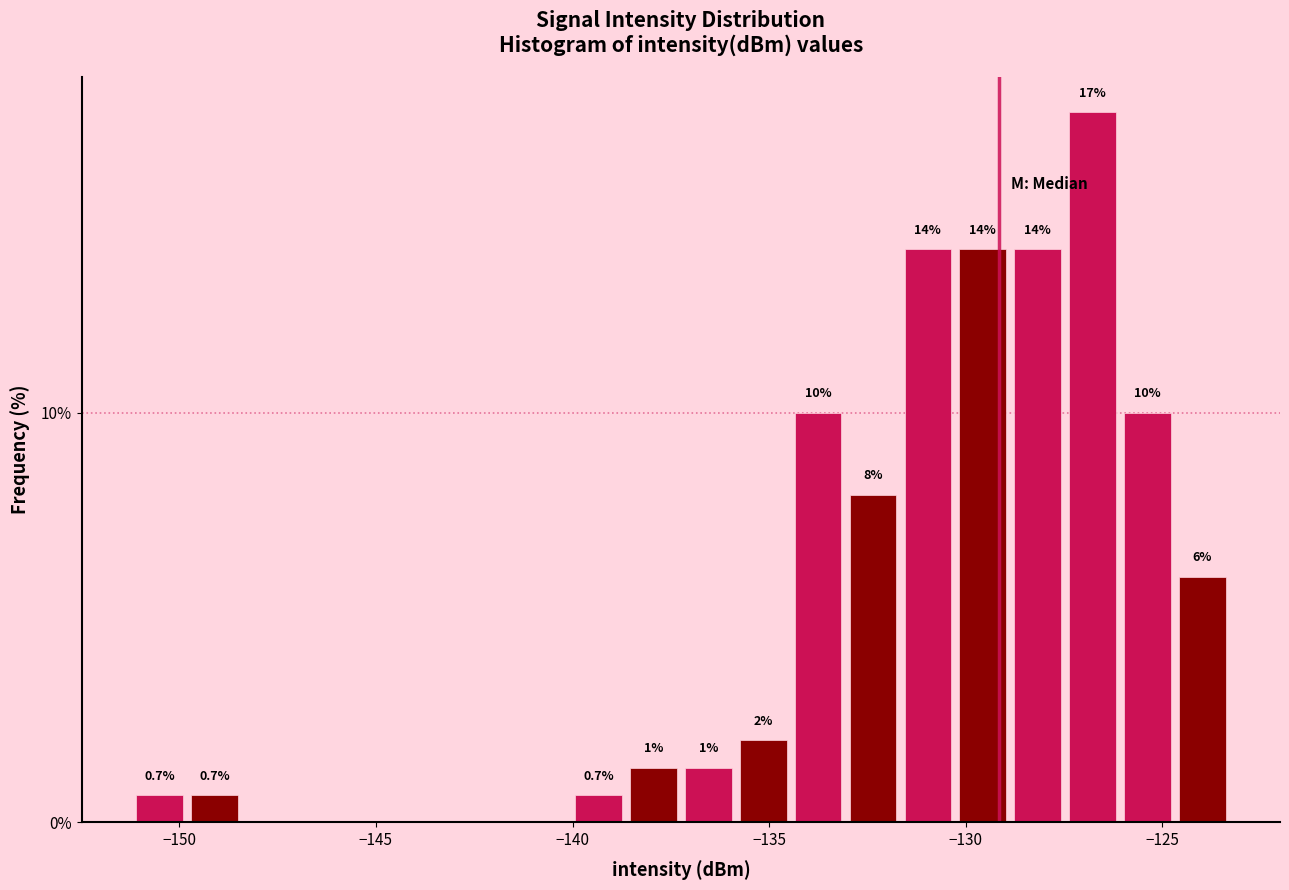

Read against the x-axis, roughly where is the centre of the tallest bar?

-127.0